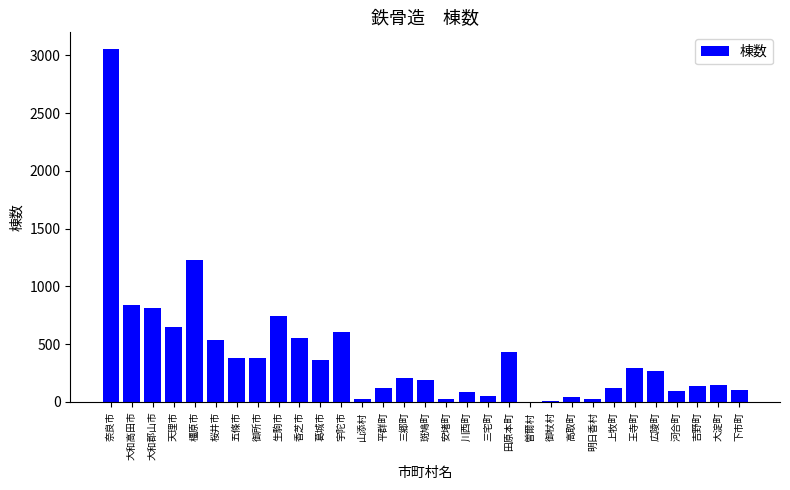

What is the sum of the values at 斑鳩町 and 大淀町?

334